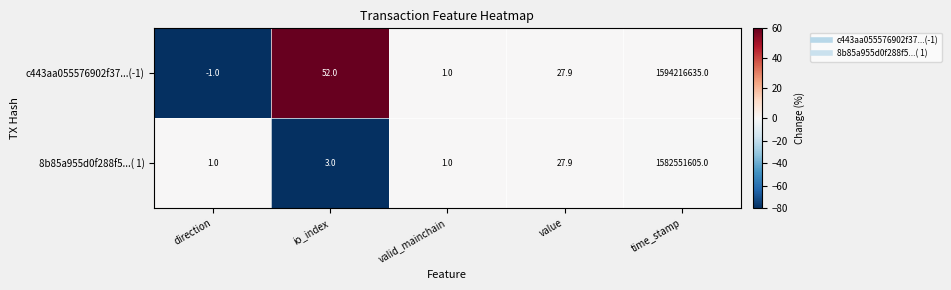

Is it true that c443aa055576902f37...(-1) equals 11.1 at value?

False